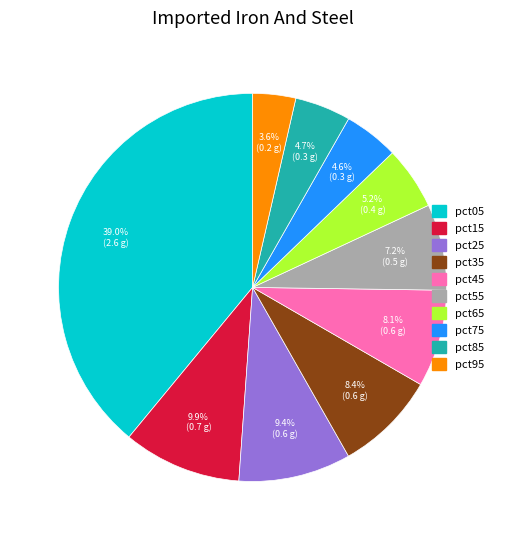

What is the largest slice in the pie chart?

pct05